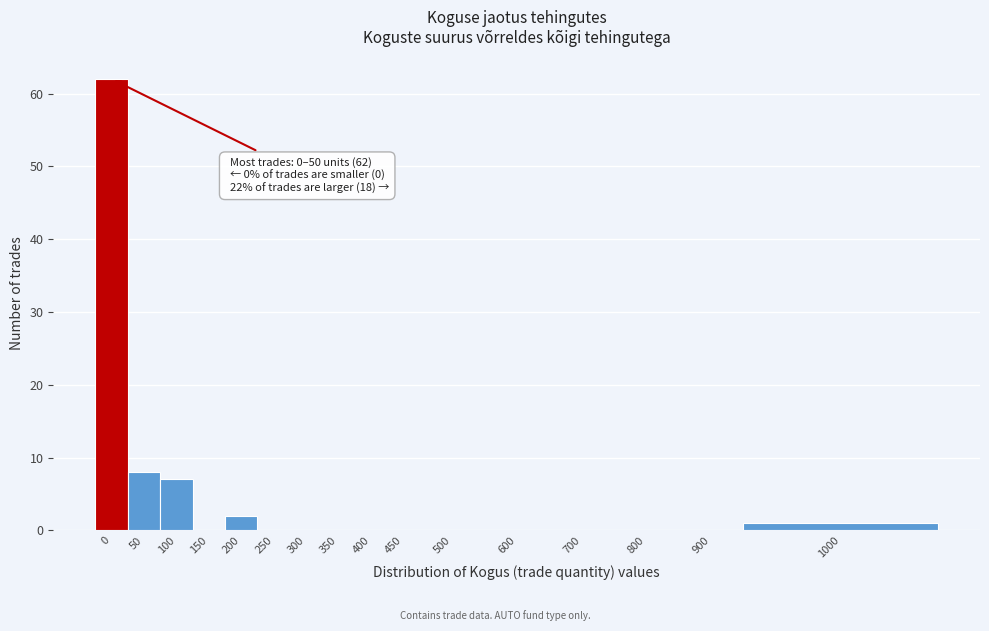

Reading right to left, extract all data points from this chart.

1000=1	900=0	800=0	700=0	600=0	500=0	450=0	400=0	350=0	300=0	250=0	200=2	150=0	100=7	50=8	0=62